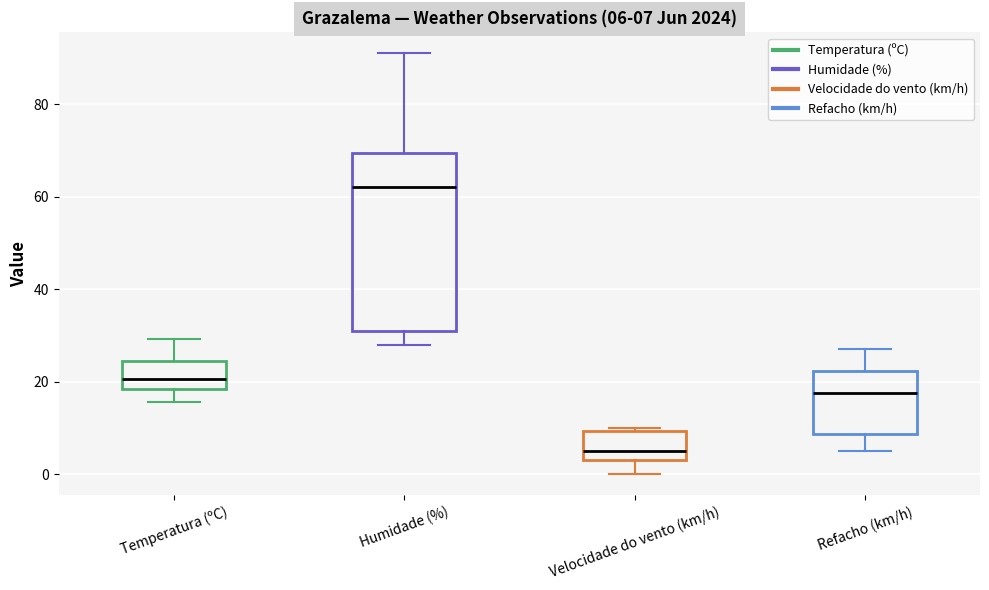

Comparing the boxes themselves (not the whiskers), which one is the tallest?

Humidade (%)